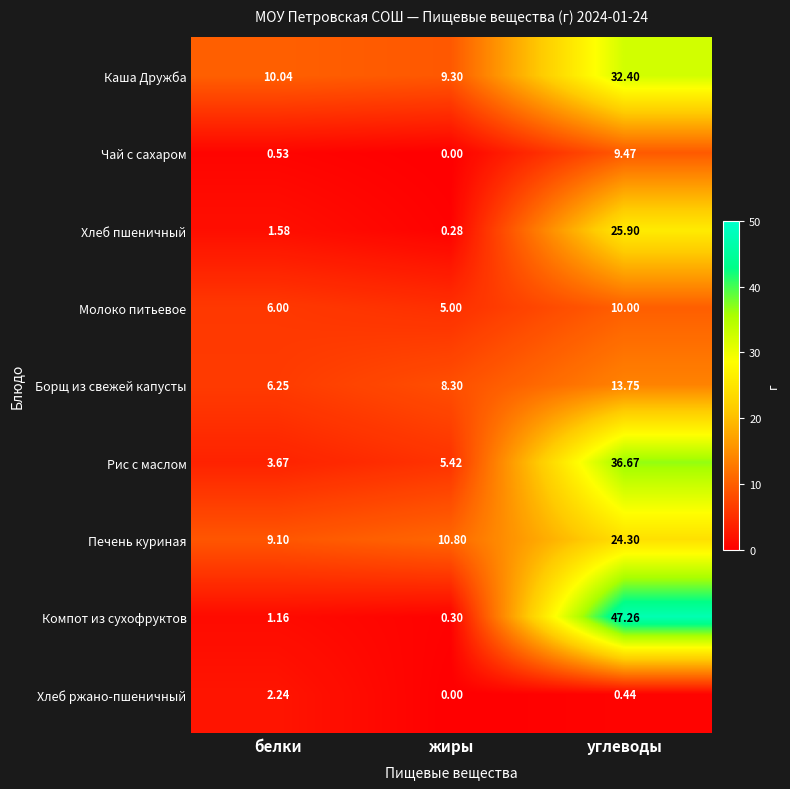

Rank the series by their maximum value, from highest to lowest.

Компот из сухофруктов, Рис с маслом, Каша Дружба, Хлеб пшеничный, Печень куриная, Борщ из свежей капусты, Молоко питьевое, Чай с сахаром, Хлеб ржано-пшеничный